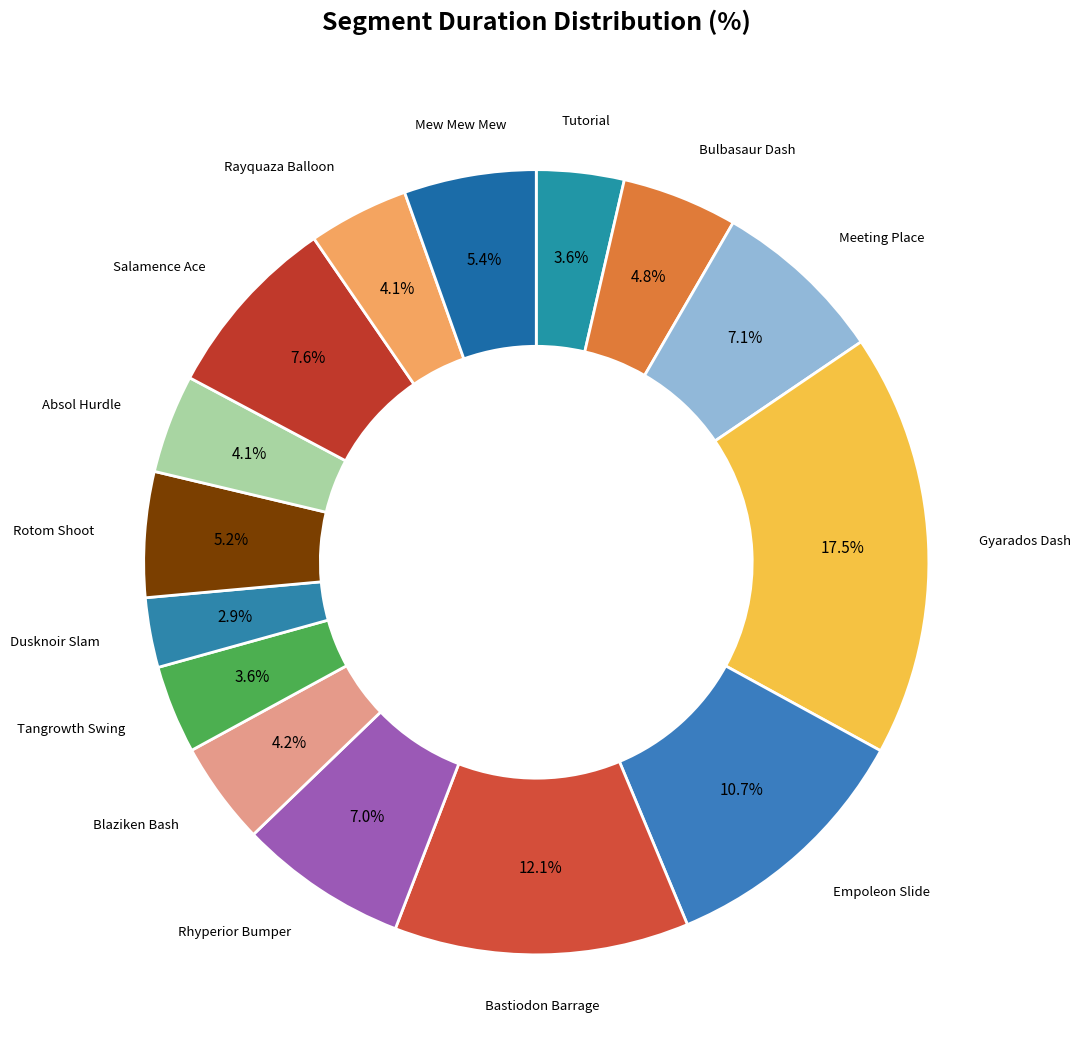

Count the number of slices in the pie.

15